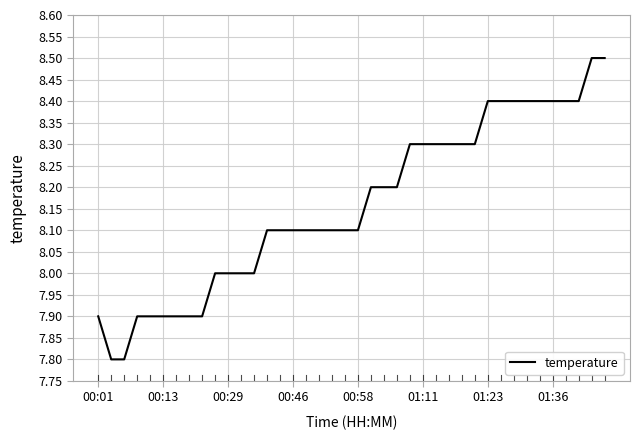

What is the greatest value displayed?

8.5